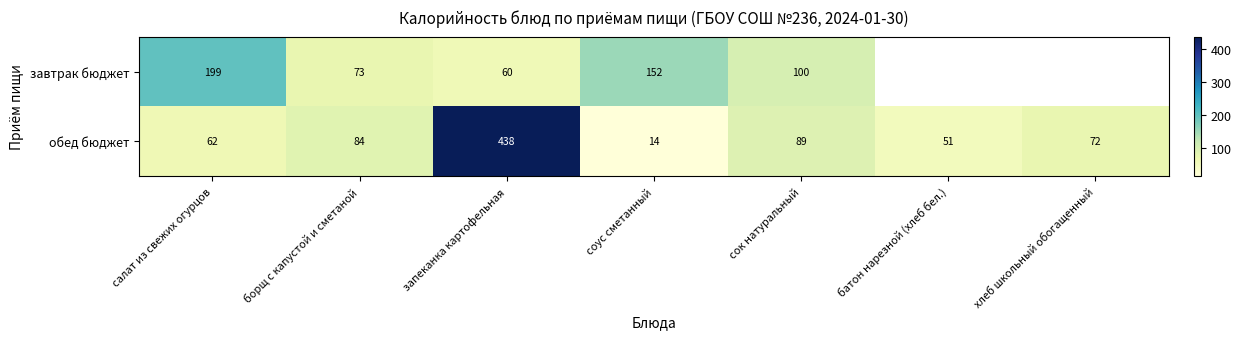

The обед бюджет series shows 62 at салат из свежих огурцов. True or false?

True